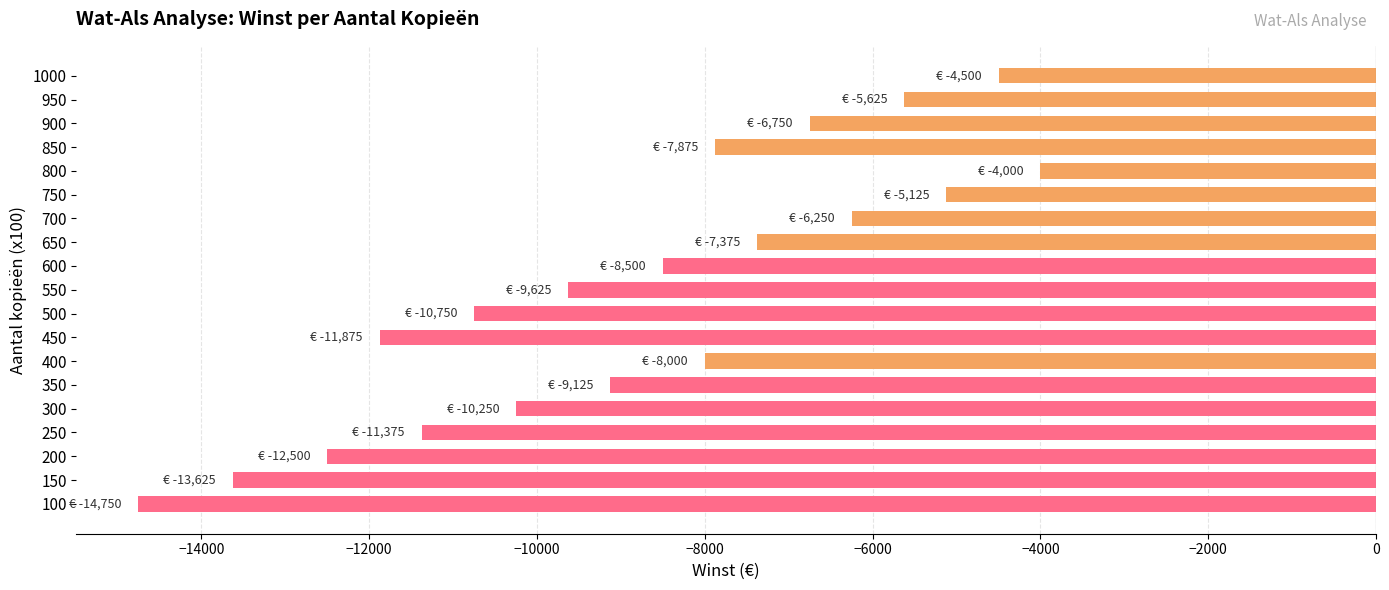

Rank the categories by value from highest to lowest.

800, 1000, 750, 950, 700, 900, 650, 850, 400, 600, 350, 550, 300, 500, 250, 450, 200, 150, 100